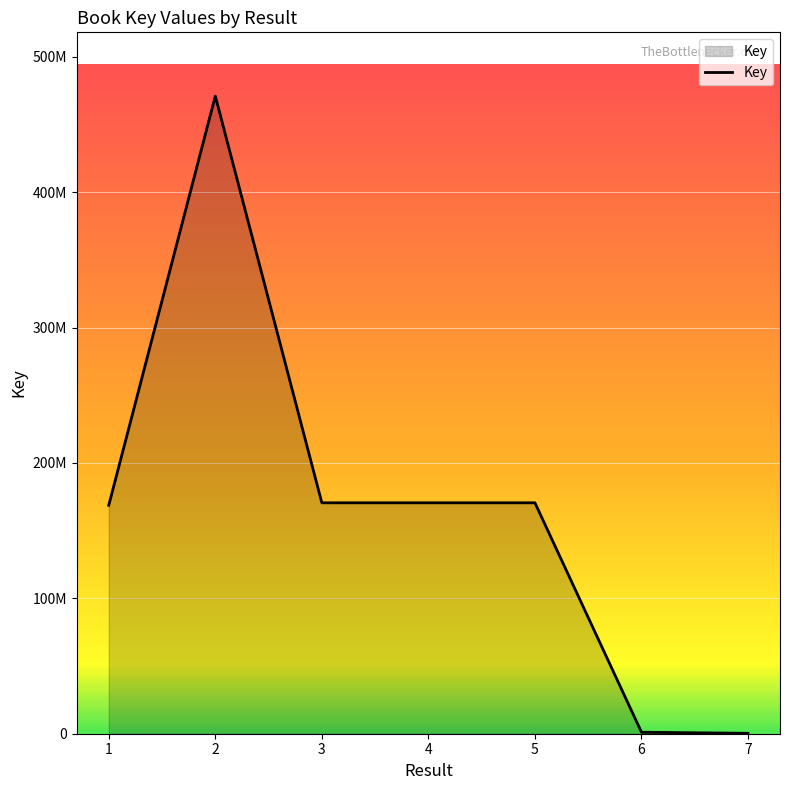

Is this an area chart (filled region under the line)?

Yes